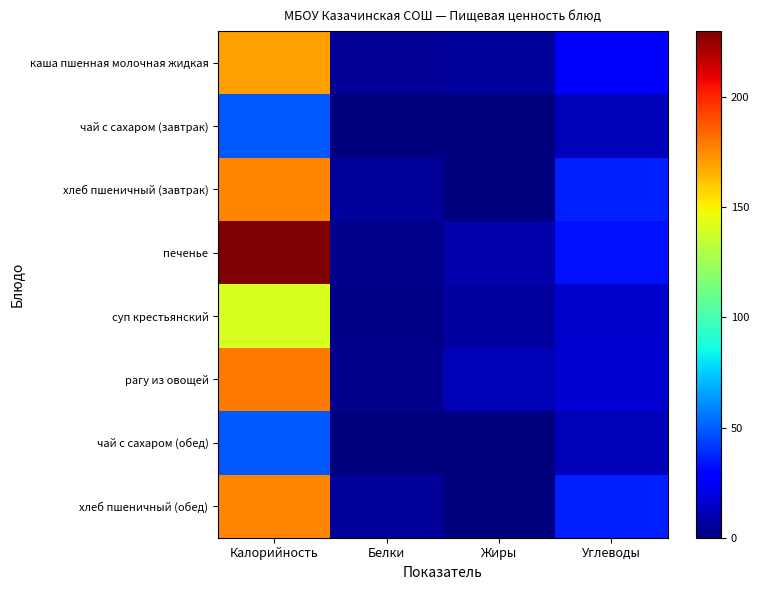

What is the total value across all series at Калорийность?

1170.0